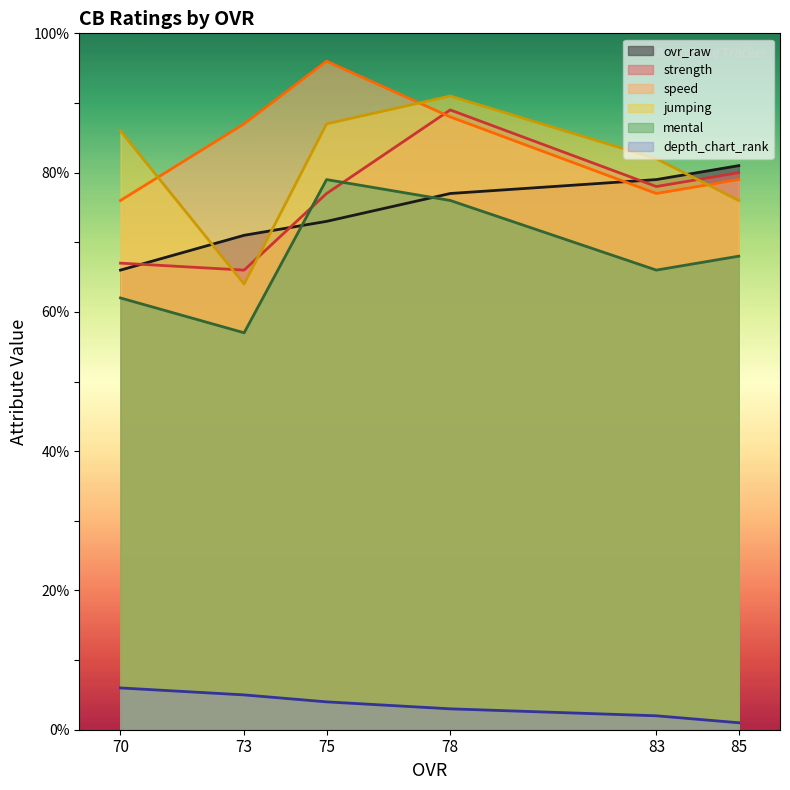

What is the spread (max minus min) of values at 83?

80